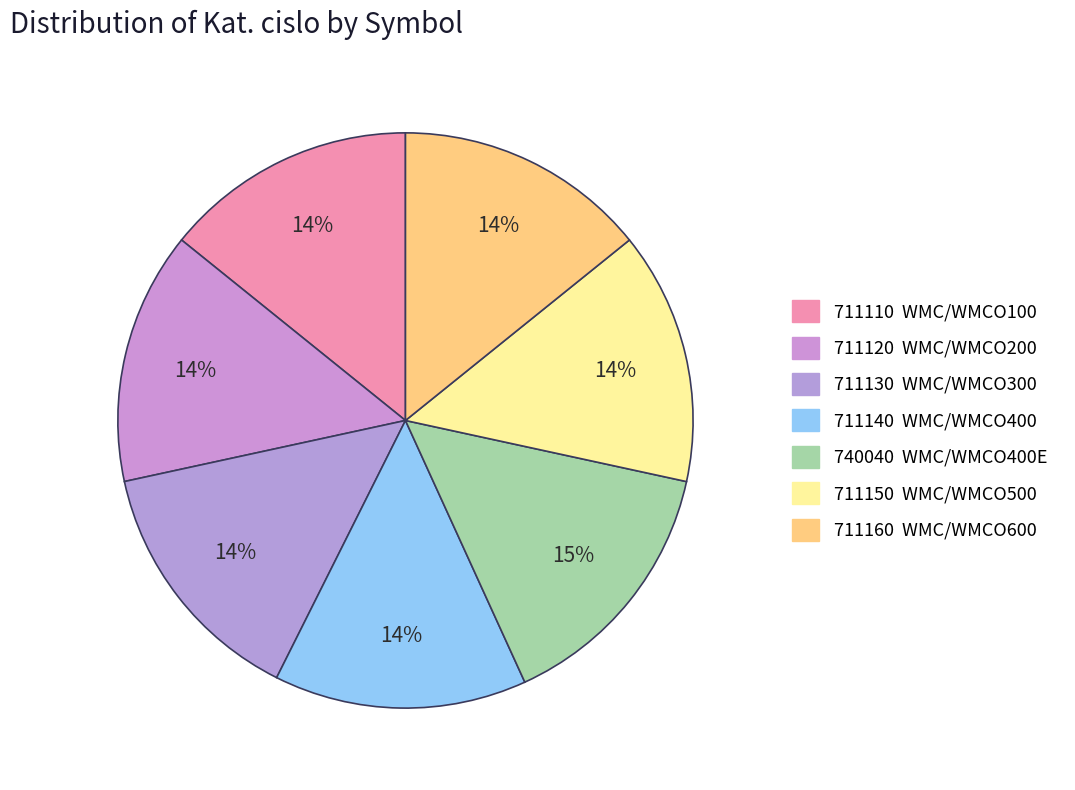

How many slices are in this pie chart?

7